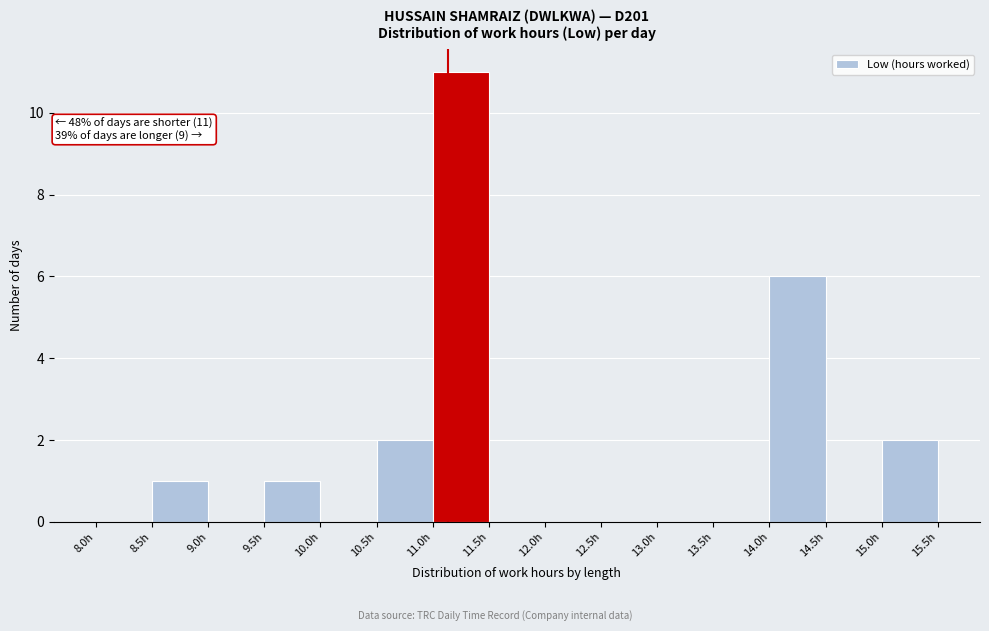

Which range on the x-axis has the tallest bar?

11.0 to 11.5